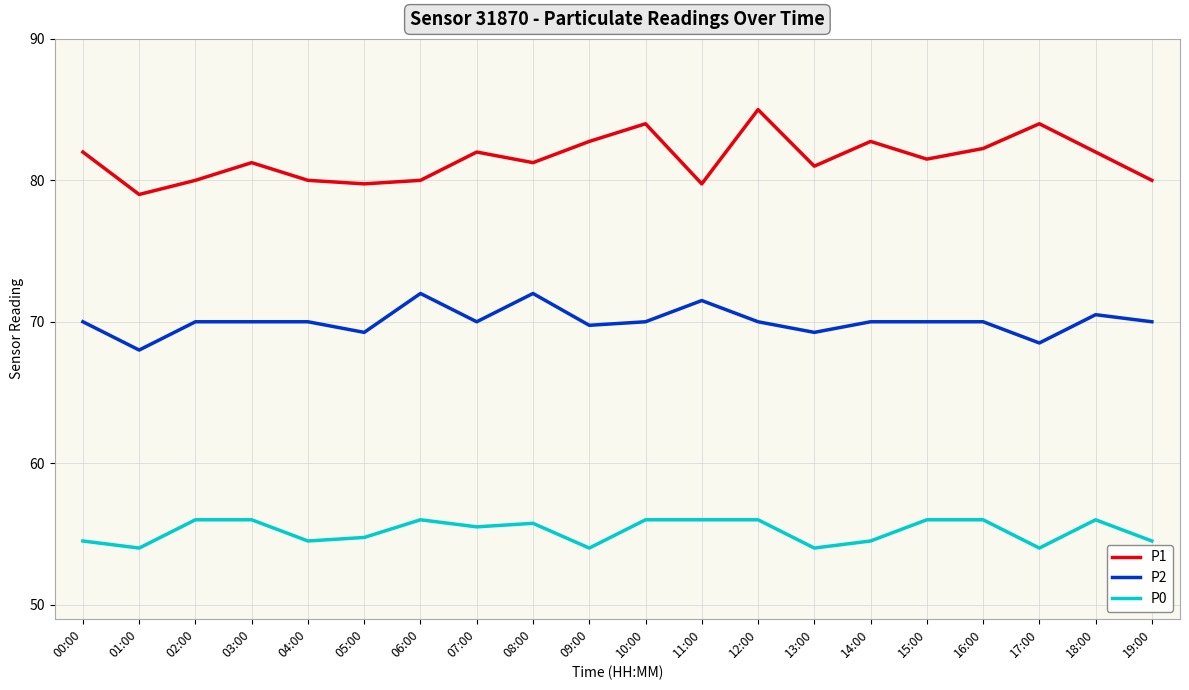

What position from the left is 15:00?

16